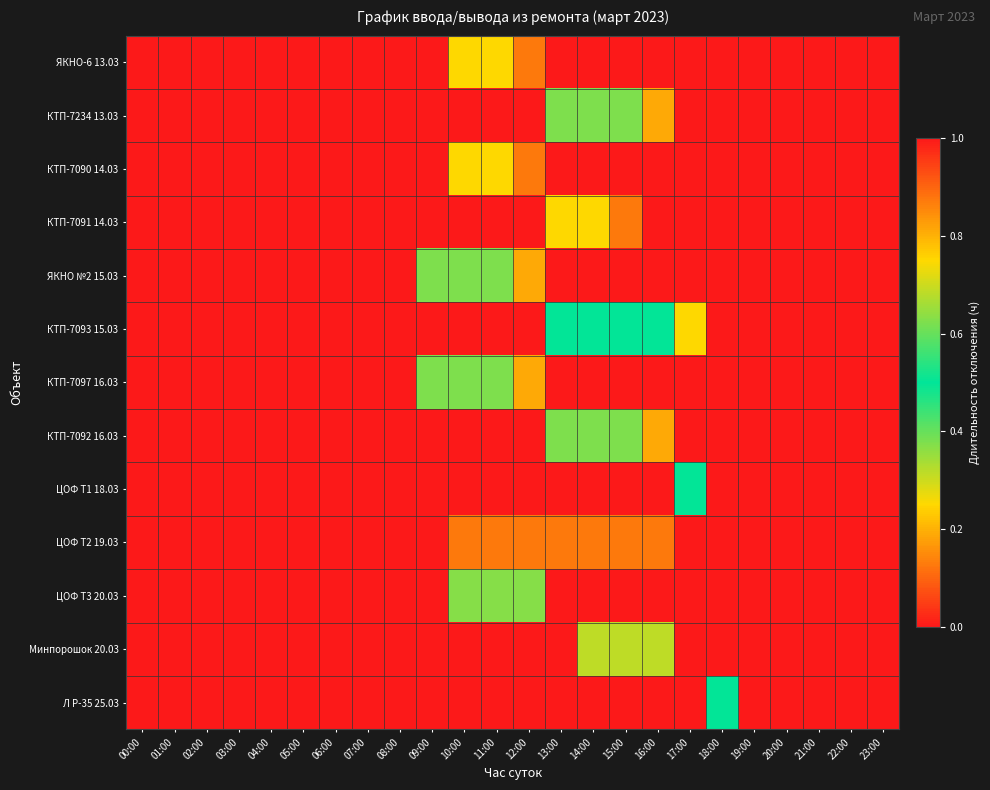

What is the spread (max minus min) of values at 12:00?

1.0